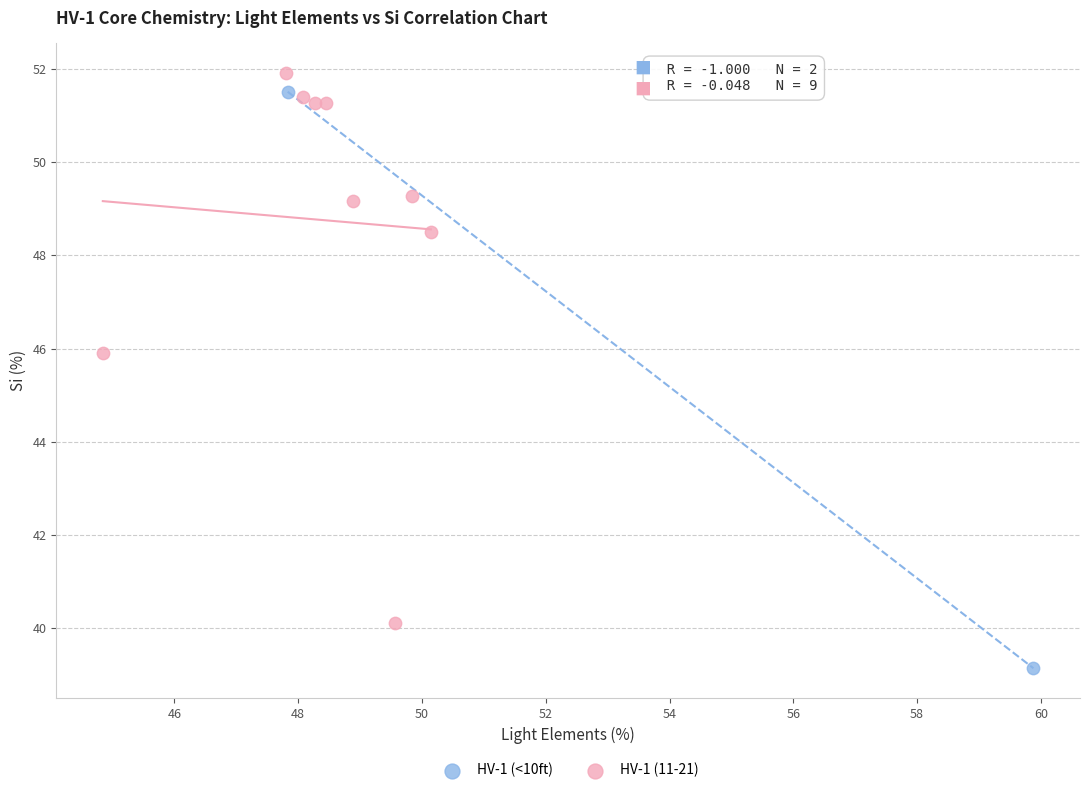

What are all the series names shown in the legend?

HV-1 (<10ft), HV-1 (11-21)